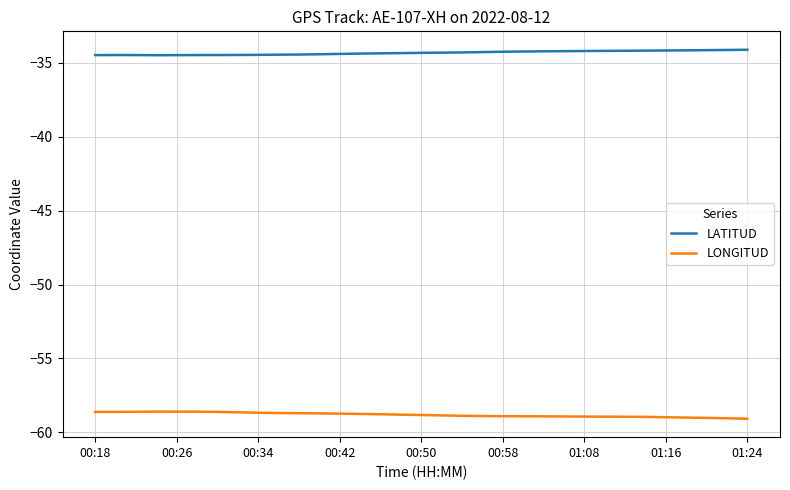

True or false: LATITUD and LONGITUD intersect in this chart.

False